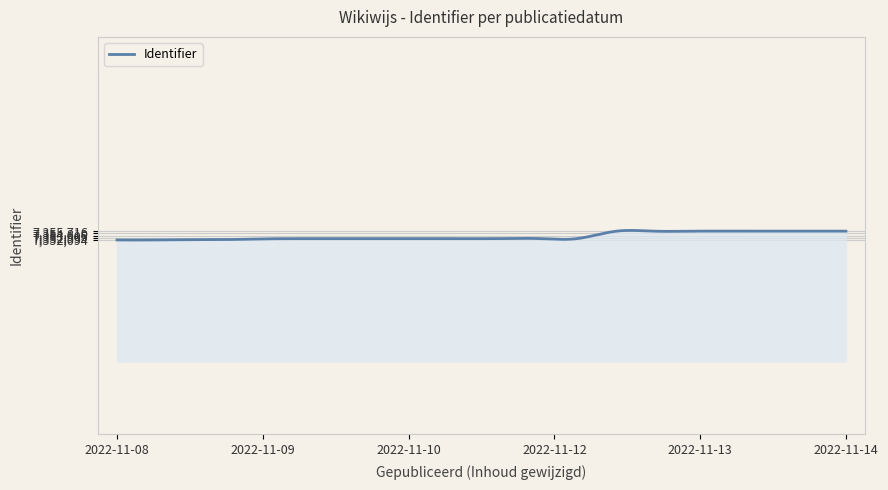

What is the difference between the maximum and minimum values?

3955.0